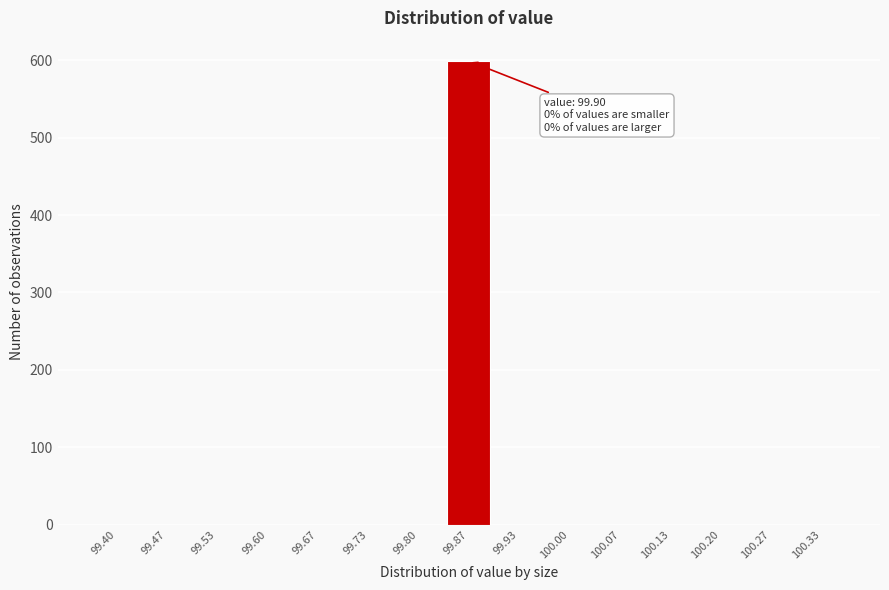

Reading left to right, extract all data points from this chart.

99.40=0	99.47=0	99.53=0	99.60=0	99.67=0	99.73=0	99.80=0	99.87=599	99.93=0	100.00=0	100.07=0	100.13=0	100.20=0	100.27=0	100.33=0